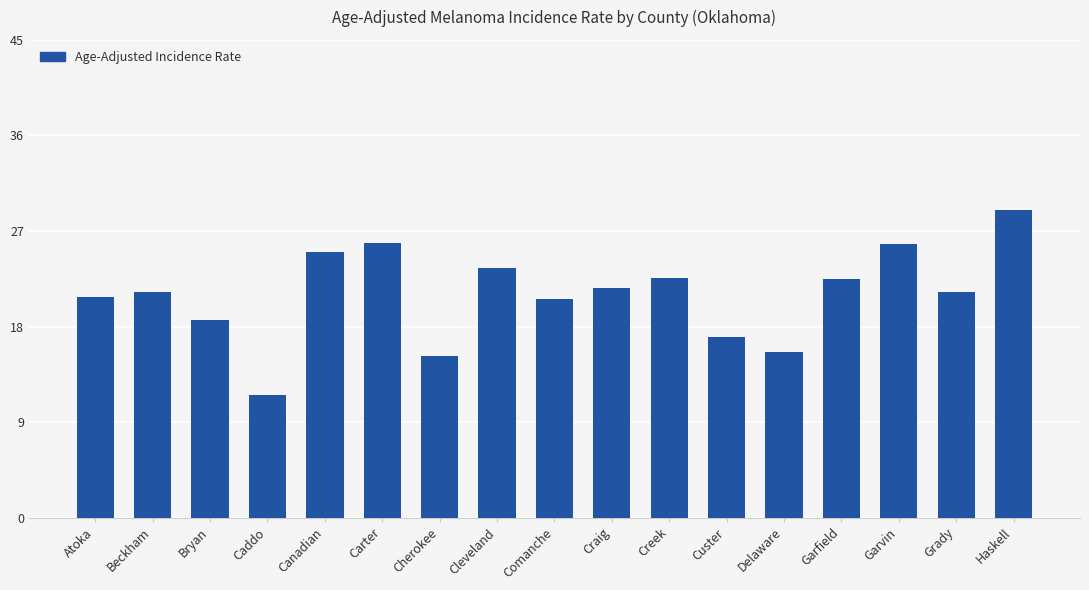

What is the value of the 6th bar from the left?

25.9